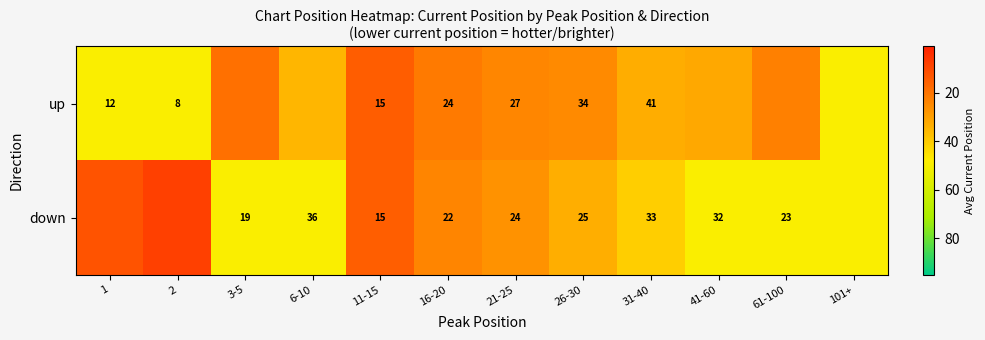

How many categories are shown in the chart?

12